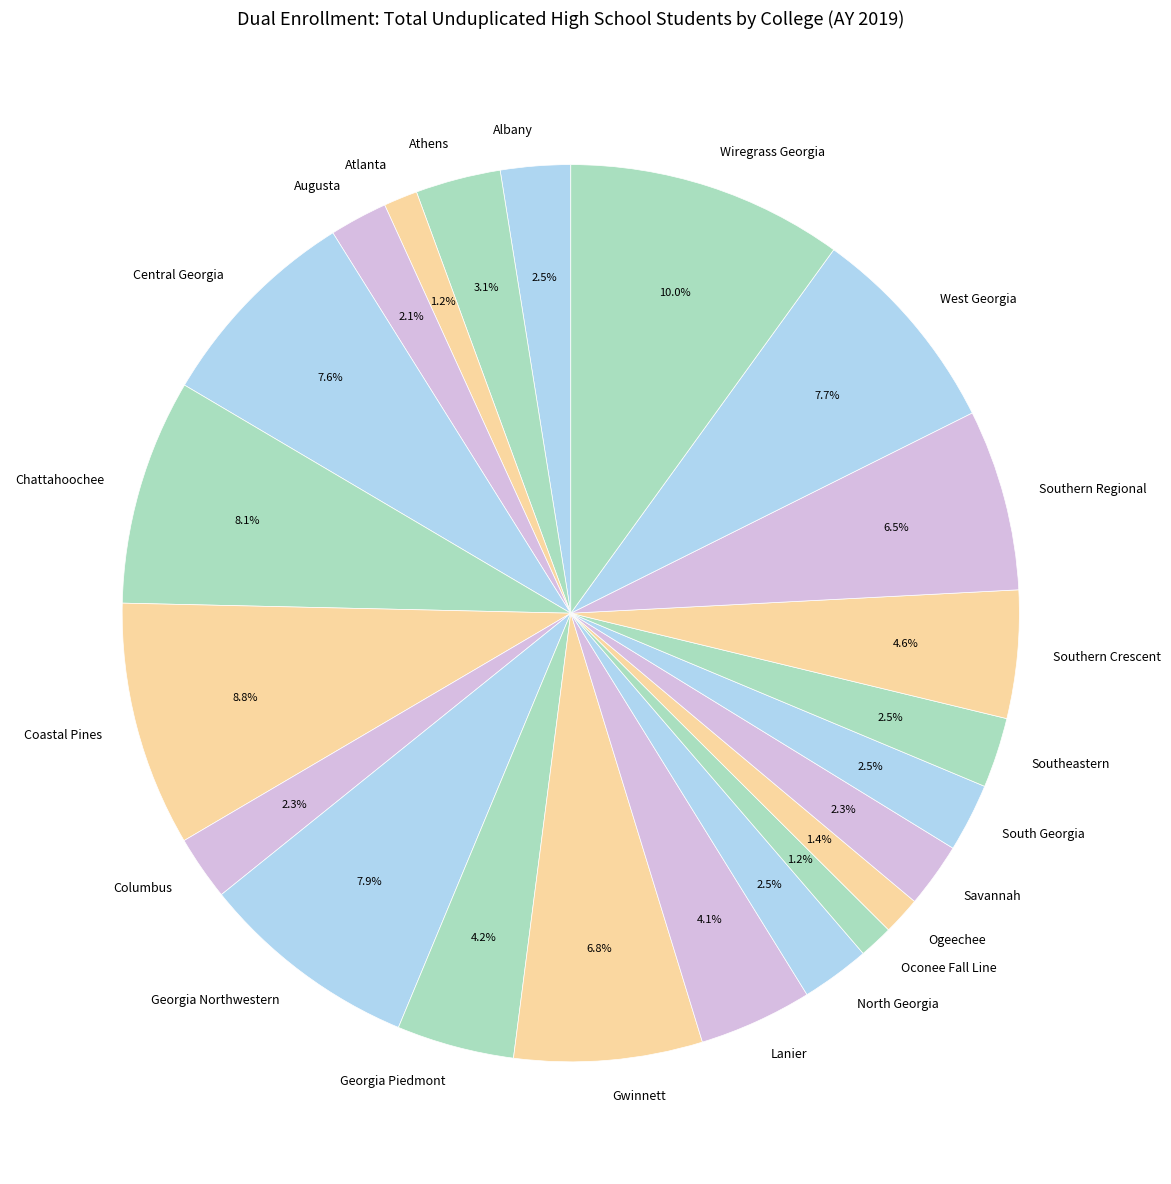

Is the sum of Southern Regional and Wiregrass Georgia greater than half?

No